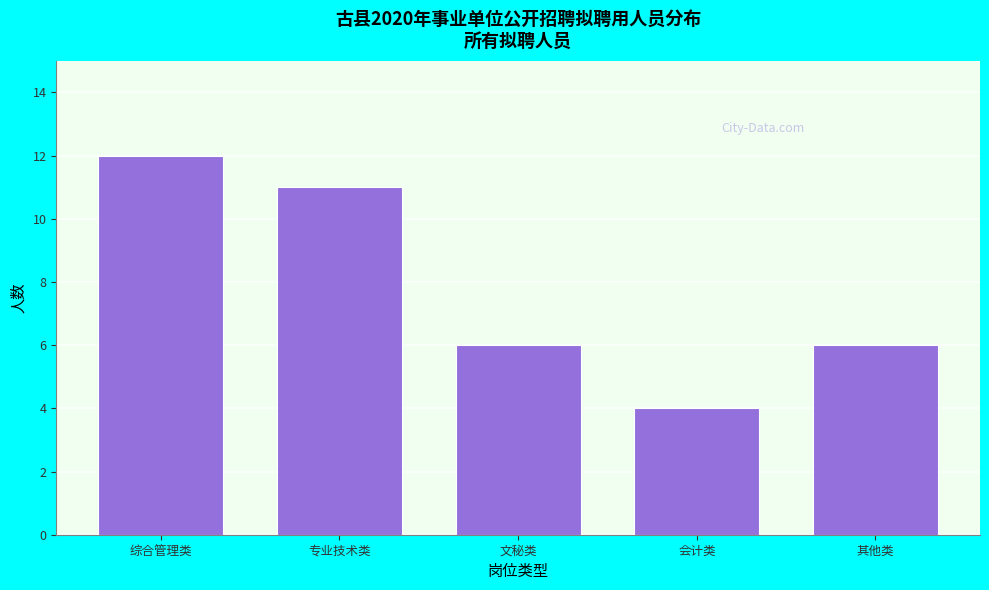

Reading left to right, what are all the values shown in this chart?

12	11	6	4	6